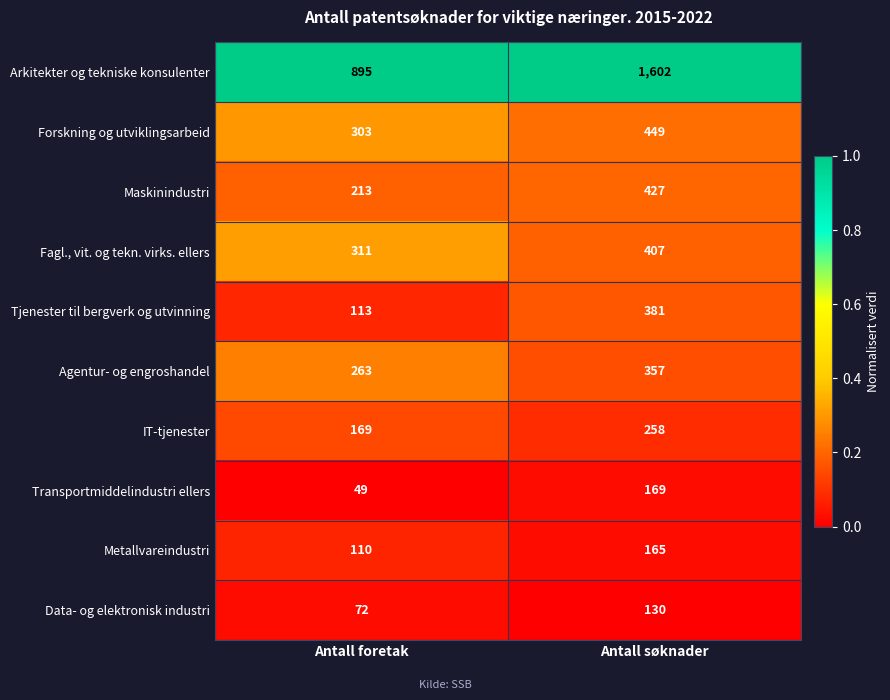

Which series has the largest total across all categories?

Arkitekter og tekniske konsulenter